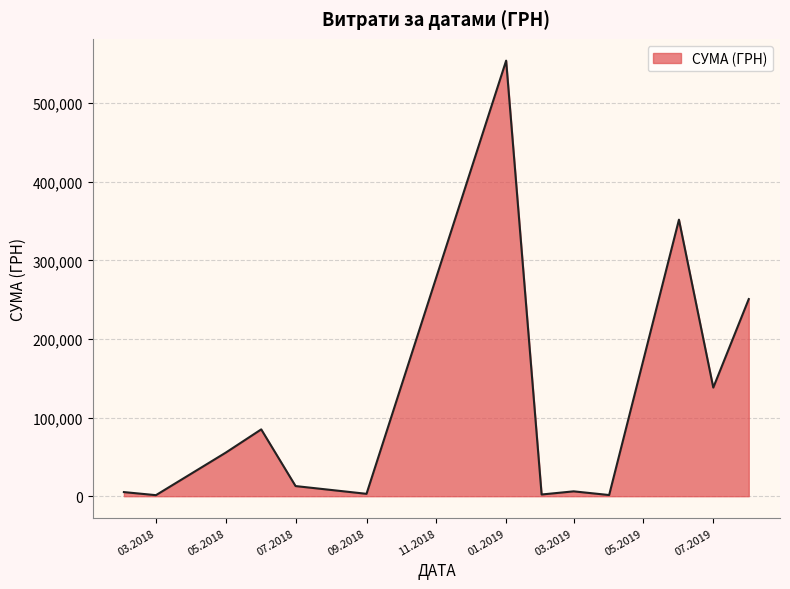

What is the difference between the maximum and minimum values?

552758.8